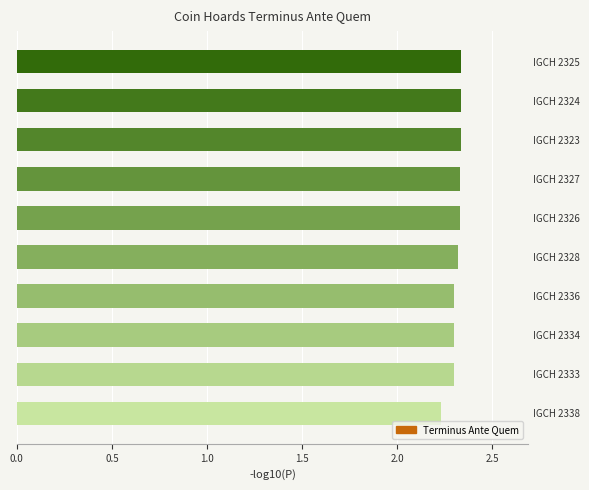

What is the sum of all values?

23.1